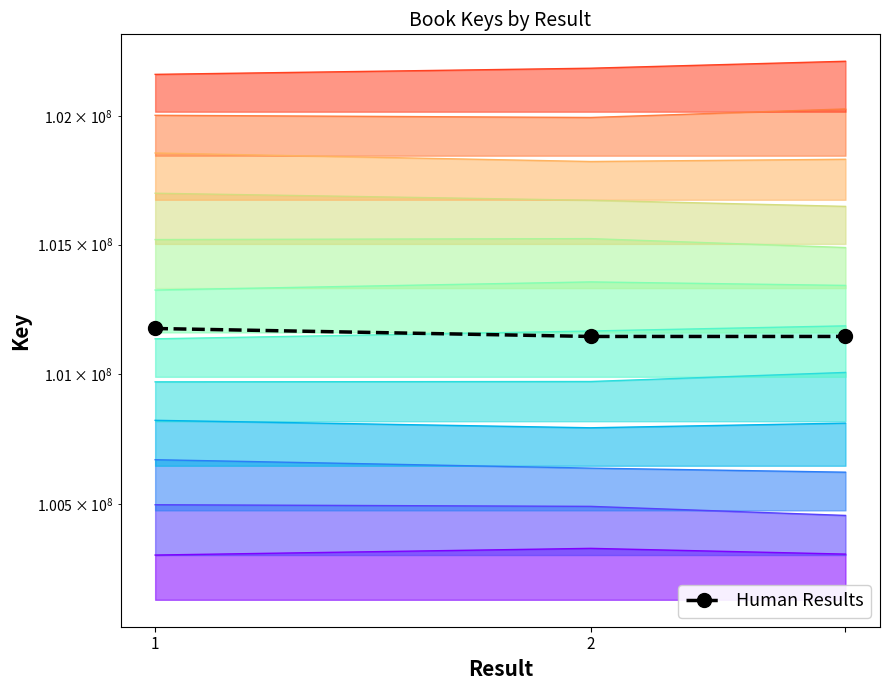

What is the difference between the maximum and minimum values?

30756